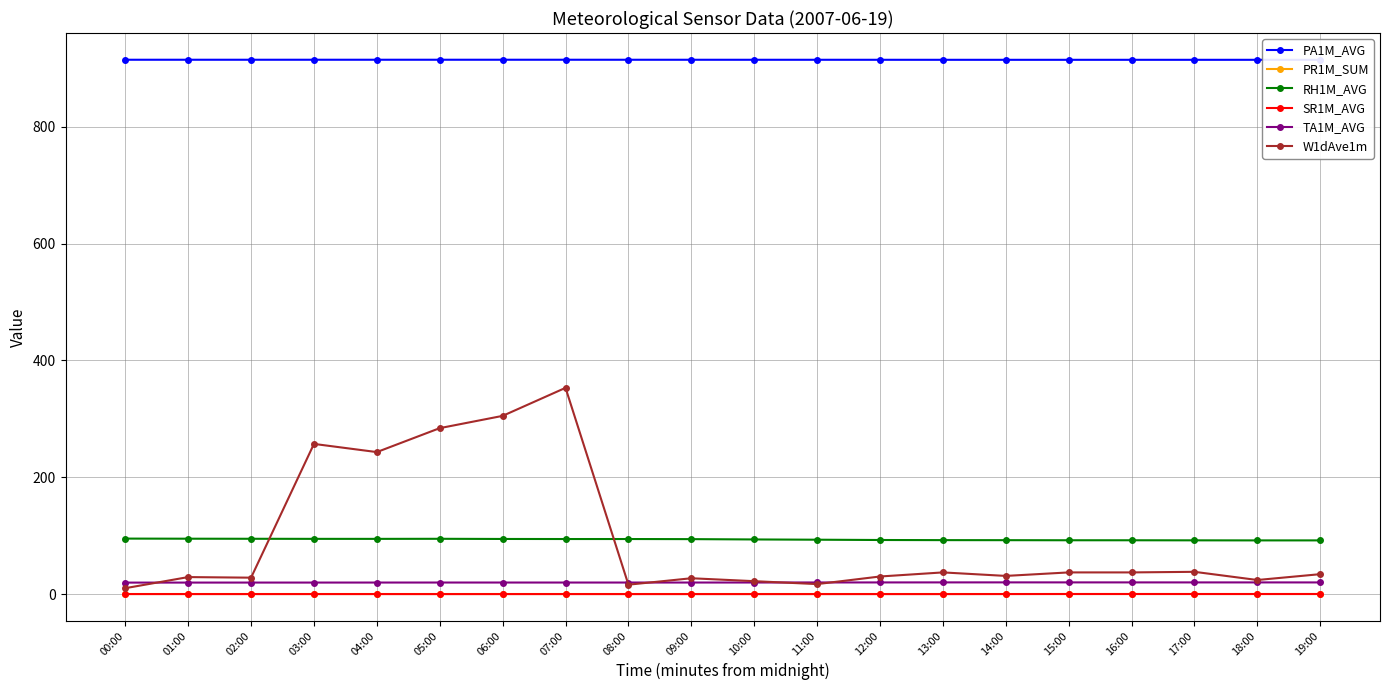

Which series has the largest total across all categories?

PA1M_AVG